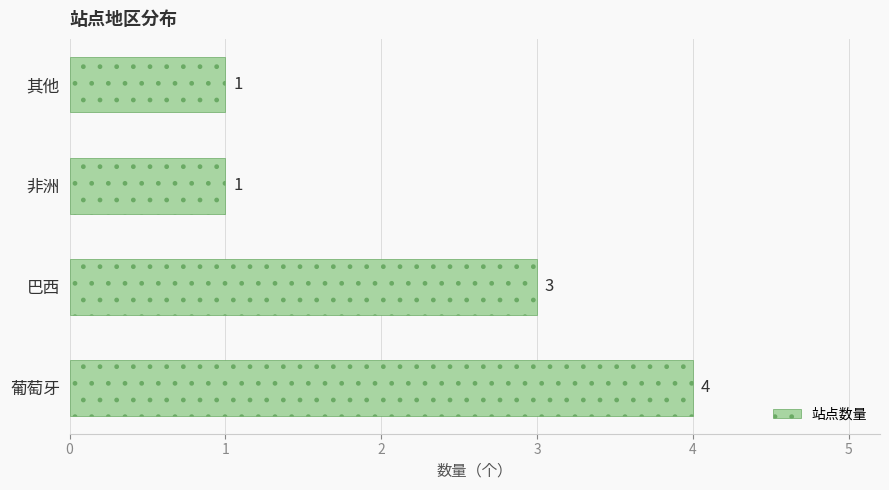

What is the average value?

2